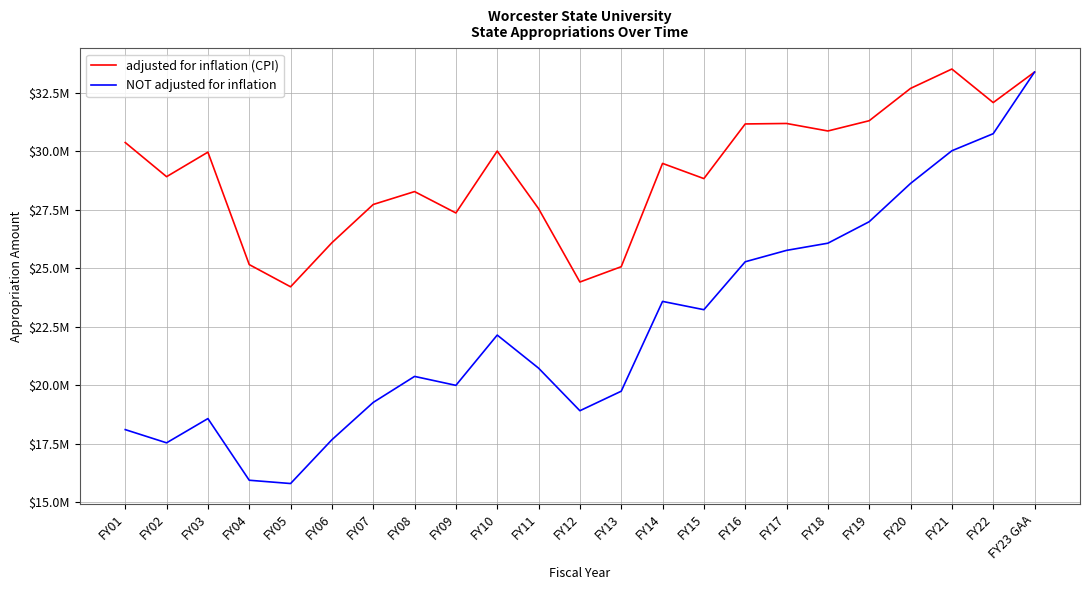

Reading left to right, extract all data points from this chart.

adjusted for inflation (CPI): FY01=30374111	FY02=28913978	FY03=29962810	FY04=25155612	FY05=24206398	FY06=26090129	FY07=27725452	FY08=28276708	FY09=27362751	FY10=30009048	FY11=27547577	FY12=24410424	FY13=25065237	FY14=29481229	FY15=28832083	FY16=31167969	FY17=31188360	FY18=30867524	FY19=31306145	FY20=32687448	FY21=33515618	FY22=32081770	FY23 GAA=33386414
NOT adjusted for inflation: FY01=18100584	FY02=17535568	FY03=18571978	FY04=15936249	FY05=15795659	FY06=17668005	FY07=19263386	FY08=20375221	FY09=19992784	FY10=22142131	FY11=20729155	FY12=18907943	FY13=19742376	FY14=23581888	FY15=23227658	FY16=25276325	FY17=25763413	FY18=26069976	FY19=26988574	FY20=28624744	FY21=30021800	FY22=30751398	FY23 GAA=33386414